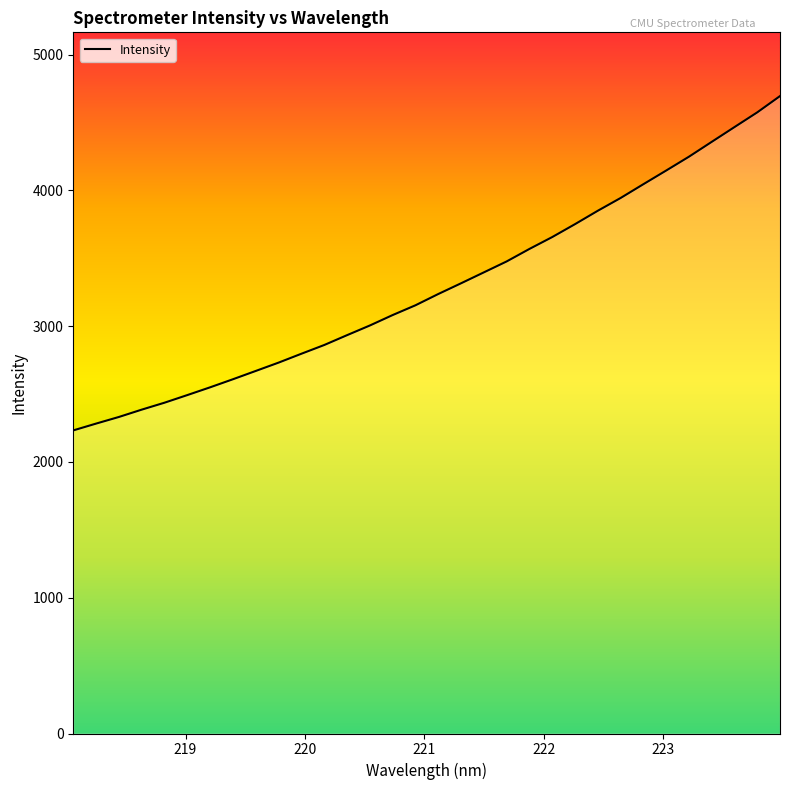

Reading right to left, what are all the values shown in this chart?

4694.0	4574.0	4465.6	4356.8	4247.4	4145.6	4045.0	3943.4	3849.5	3750.9	3655.8	3568.4	3476.3	3395.8	3315.4	3236.4	3153.4	3081.5	3004.7	2933.4	2861.0	2796.7	2731.3	2670.1	2609.0	2549.5	2492.3	2436.2	2385.0	2331.0	2282.2	2232.1